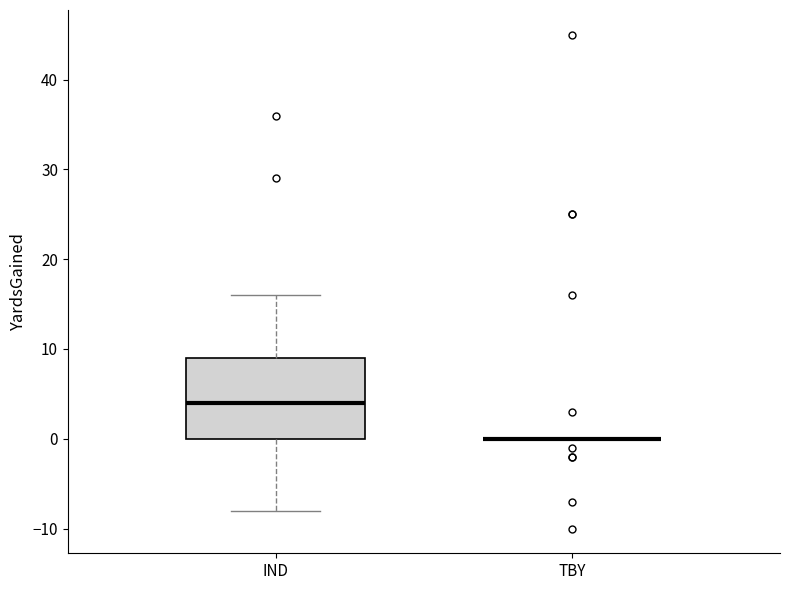

Comparing the boxes themselves (not the whiskers), which one is the tallest?

IND